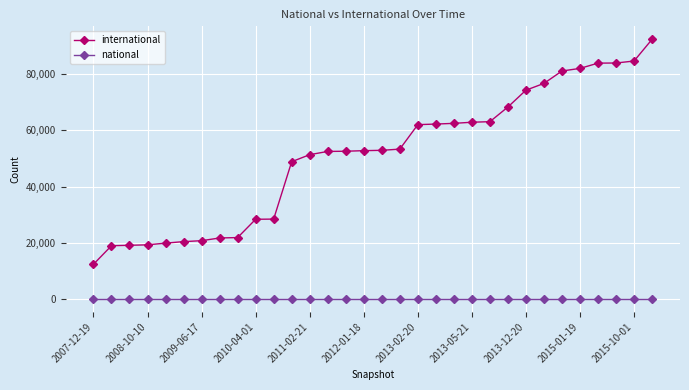

What is the sum of all international values?

1635102